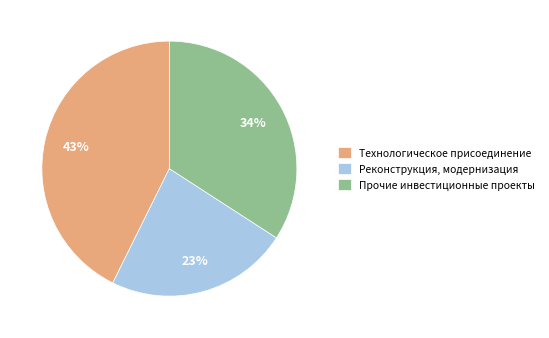

Is there a majority slice in this chart?

No